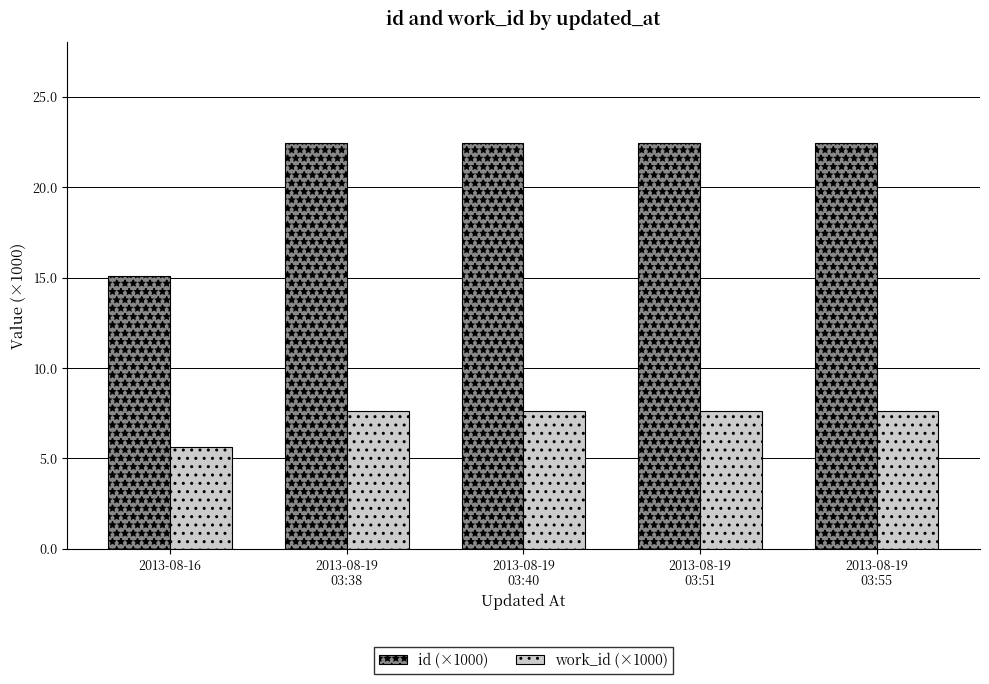

What is the sum of the id (×1000) values at 2013-08-19
03:40 and 2013-08-19
03:38?

44.9